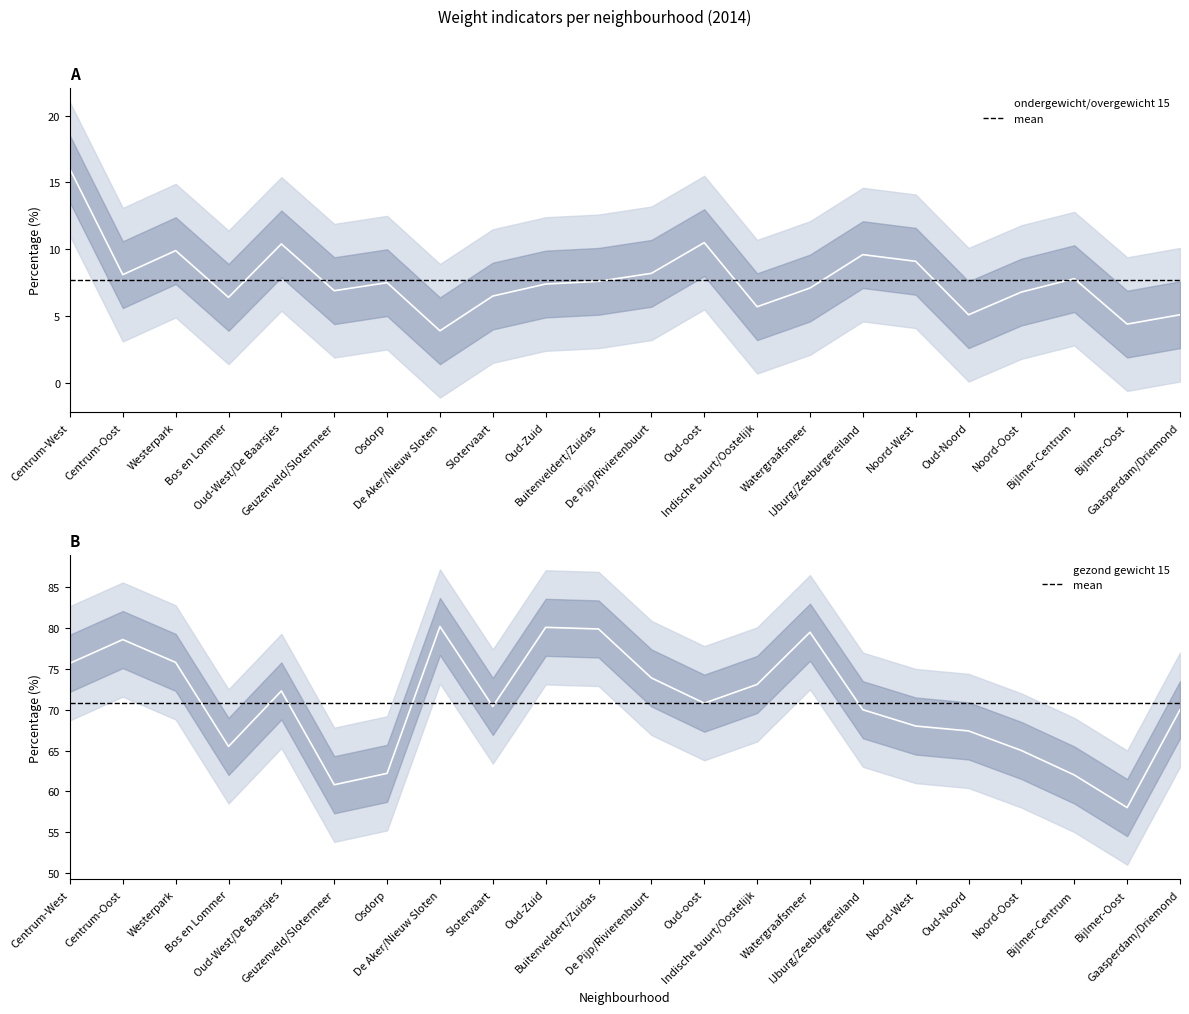

Is it true that ondergewicht_overgewicht15 equals 6.8 at Noord-Oost?

True